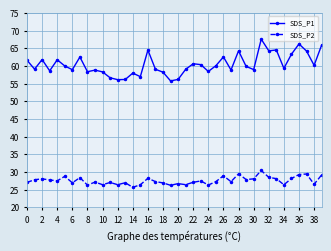

True or false: SDS_P2 and SDS_P1 cross at least once.

False